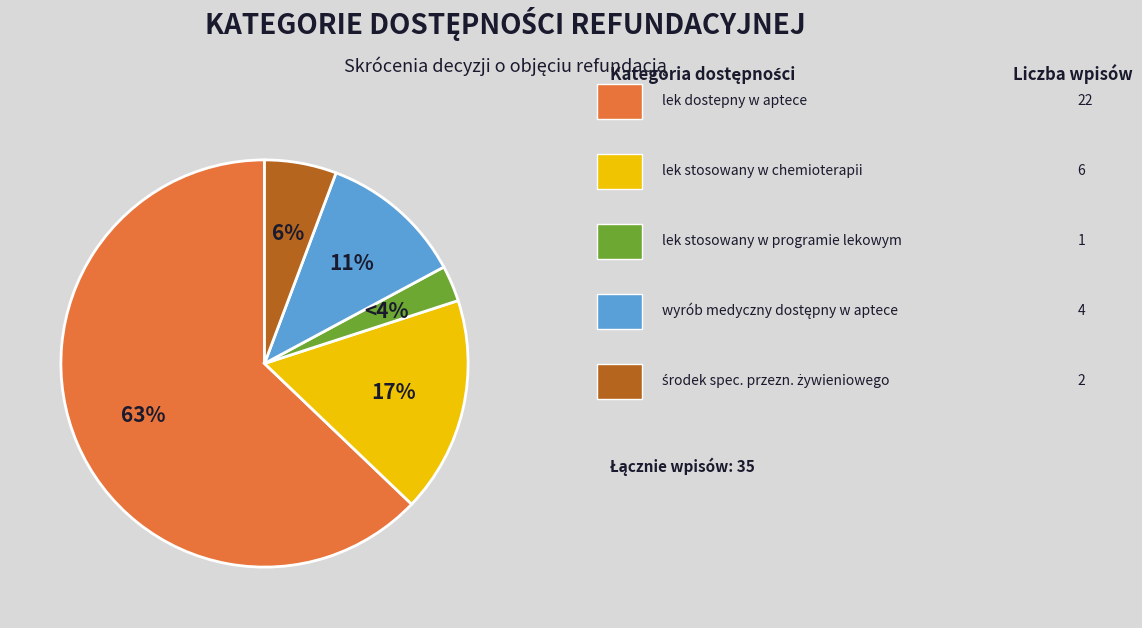

Which slice is the smallest?

lek stosowany w programie lekowym